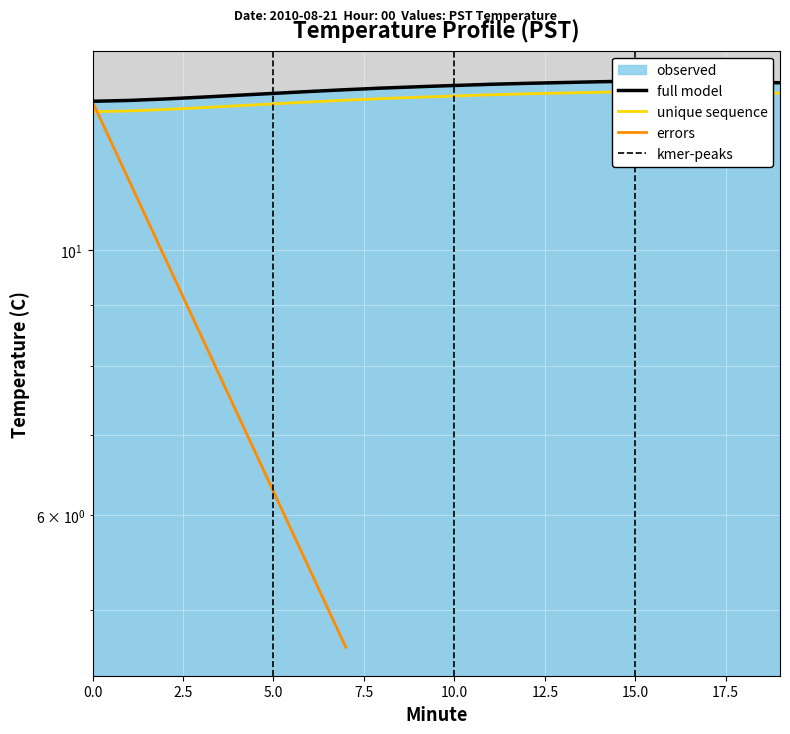

What is the sum of the values at 13 and 11?

27.6